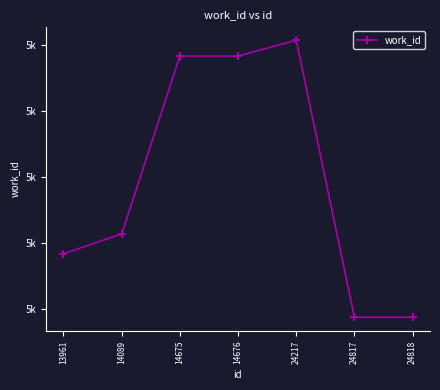

Does the chart have visible grid lines?

No